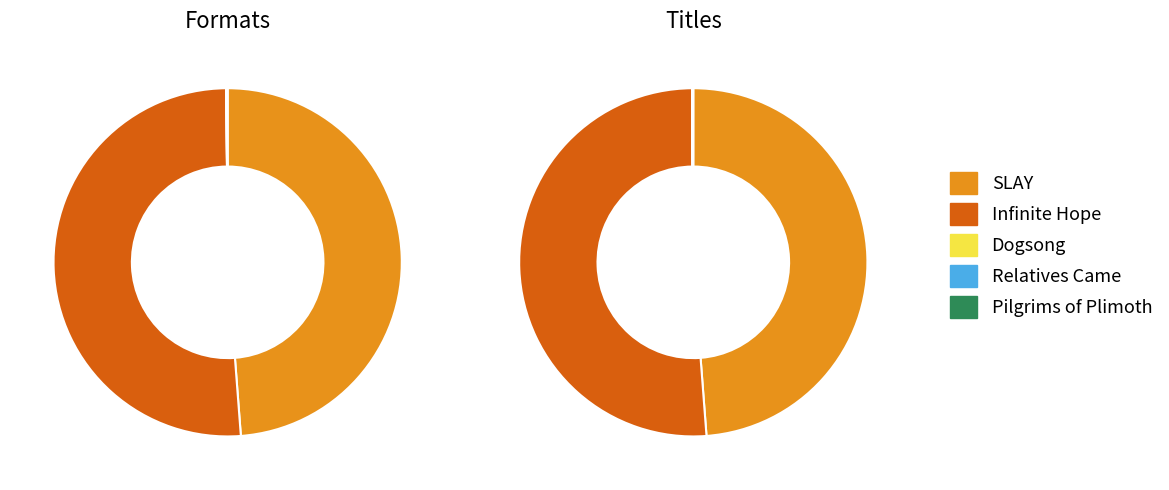

Is the sum of Infinite Hope and Relatives Came greater than half?

Yes